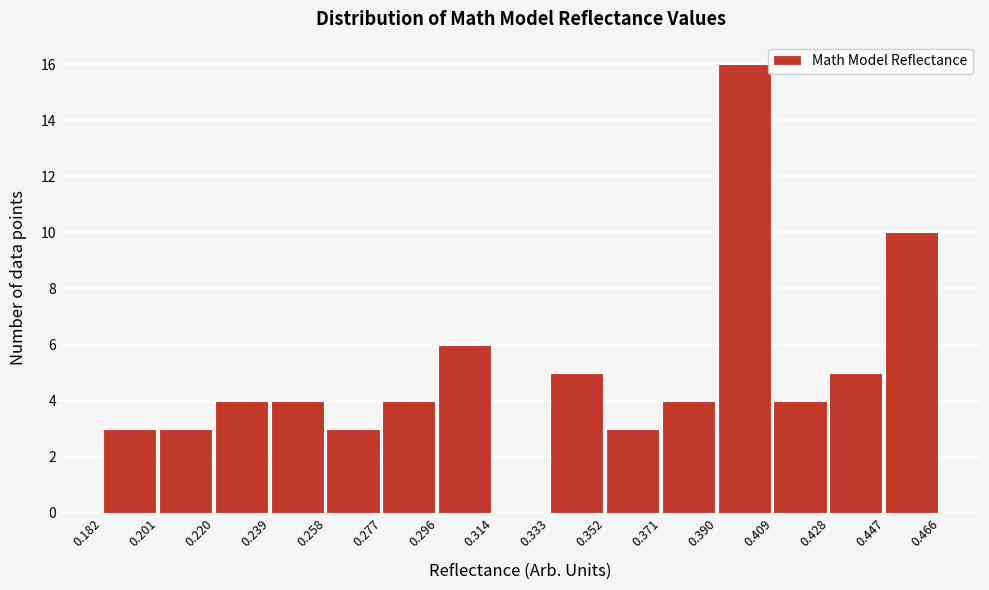

Reading left to right, transcribe this chart: for each bar, give the range it covers on the x-axis and its height. The values are not printed on the chart, so give them approximately, as read against the axis.

0.182 to 0.201: 3
0.201 to 0.220: 3
0.220 to 0.239: 4
0.239 to 0.258: 4
0.258 to 0.277: 3
0.277 to 0.296: 4
0.296 to 0.314: 6
0.314 to 0.333: 0
0.333 to 0.352: 5
0.352 to 0.371: 3
0.371 to 0.390: 4
0.390 to 0.409: 16
0.409 to 0.428: 4
0.428 to 0.447: 5
0.447 to 0.466: 10